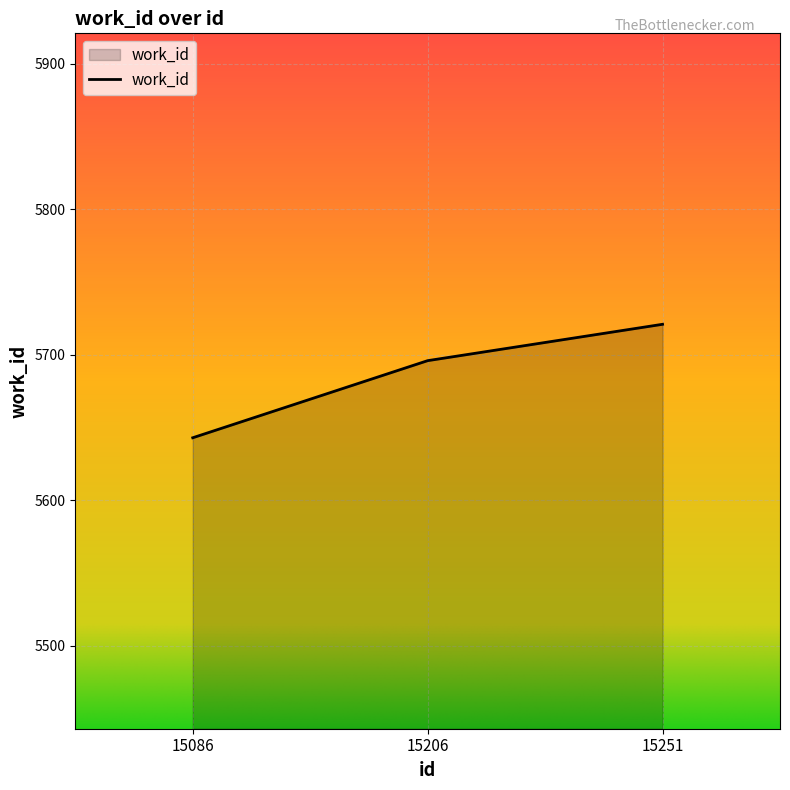

True or false: the data shows 5696 at 15206.

True